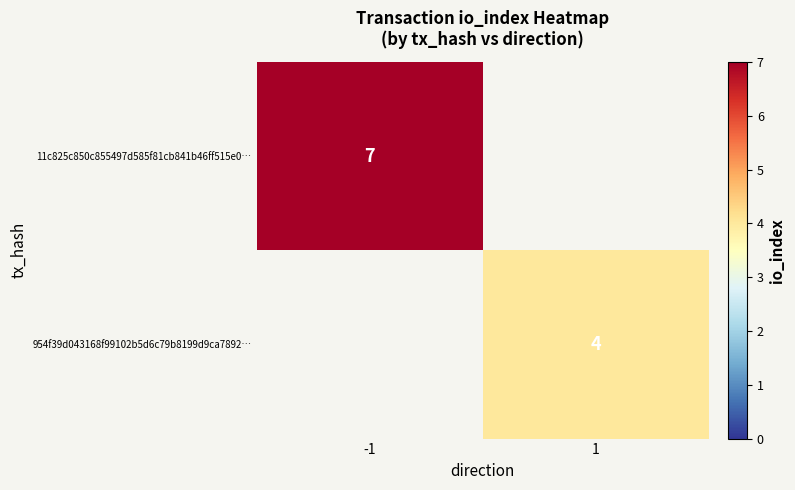

Which label corresponds to the largest value in the chart?

-1